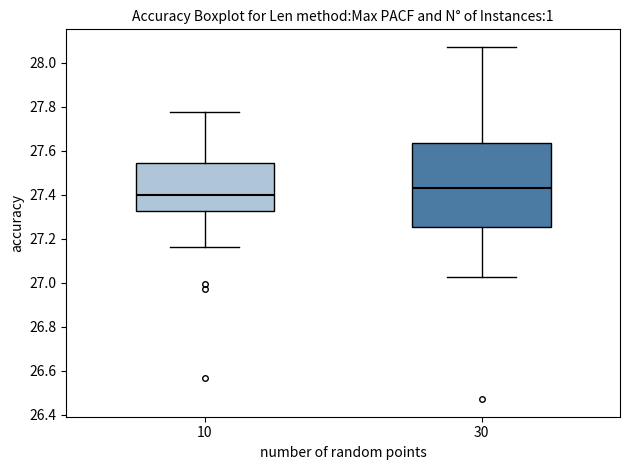

Reading left to right, transcribe this box plot: for each box, give where its median line is, the range the box spans, and where its two whiskers end, as read against the y-axis. The values are not printed on the chart, so give them approximately, as read against the axis.

10: median 27.40, box 27.32 to 27.54, whiskers 27.16 to 27.78
30: median 27.44, box 27.26 to 27.64, whiskers 27.02 to 28.08